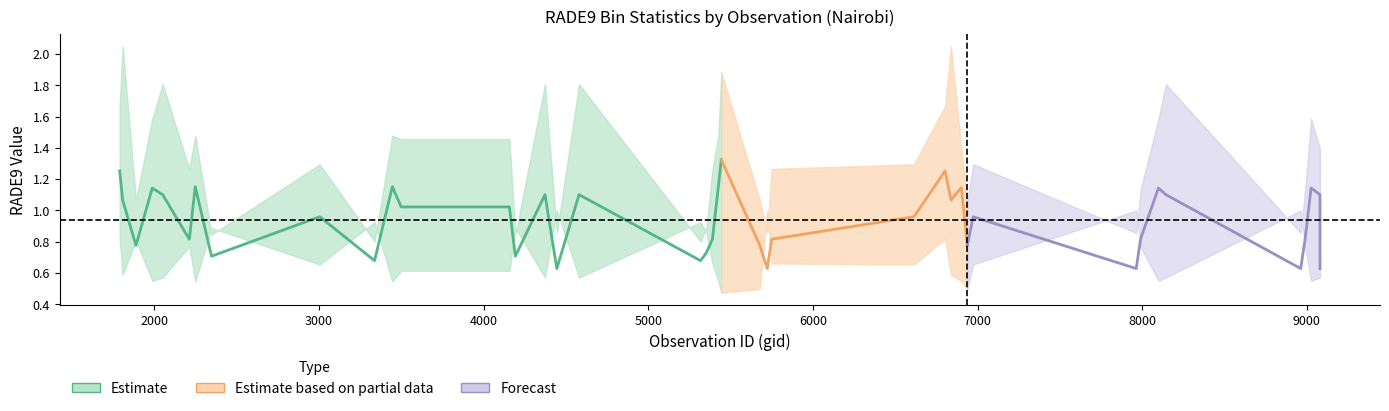

Which has a higher value, 2 or 7?

2